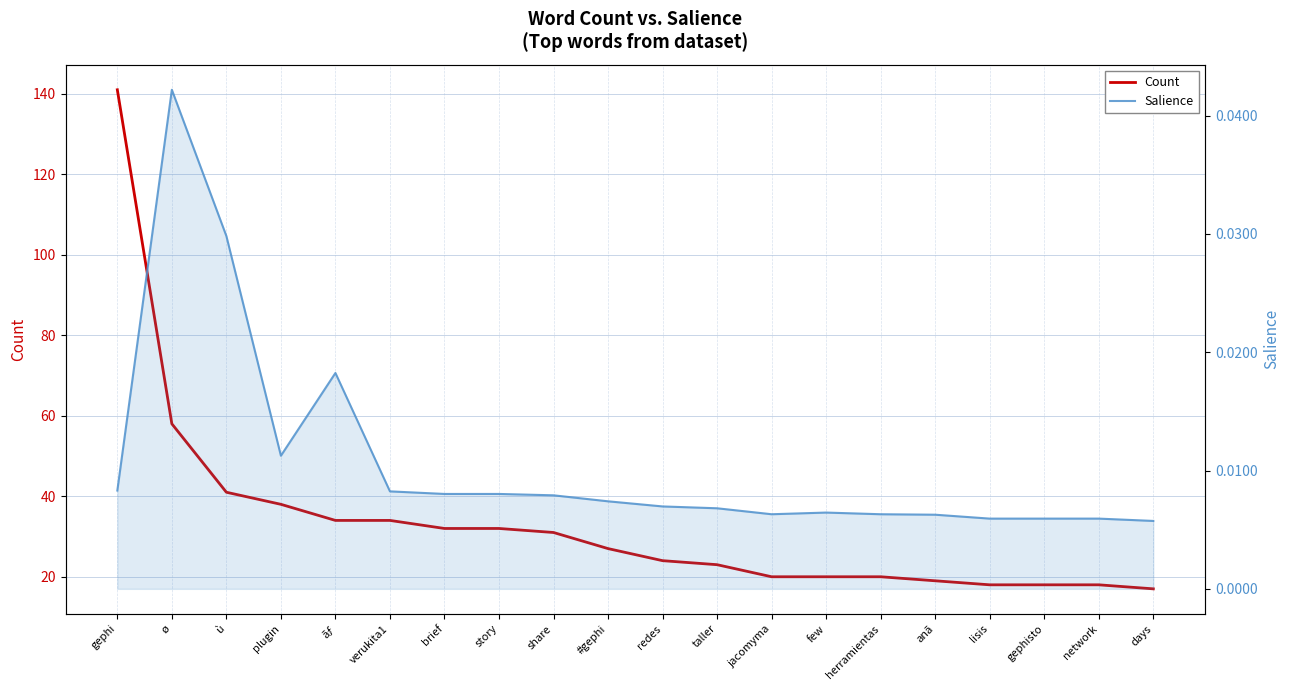

How many data points in Count are less than 27?

10